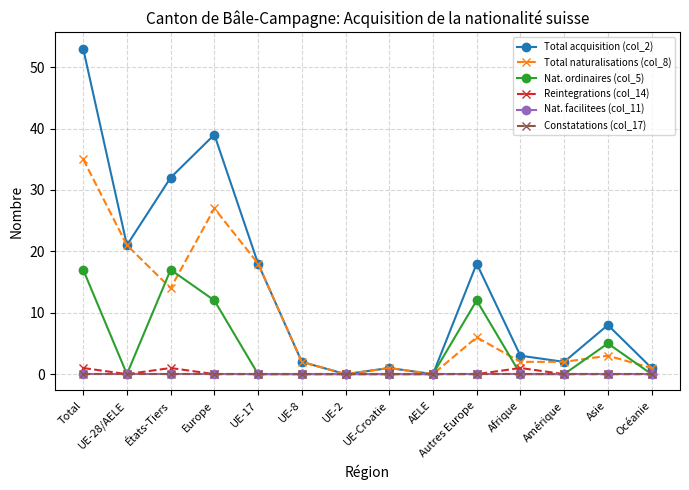

Does the chart have visible grid lines?

Yes